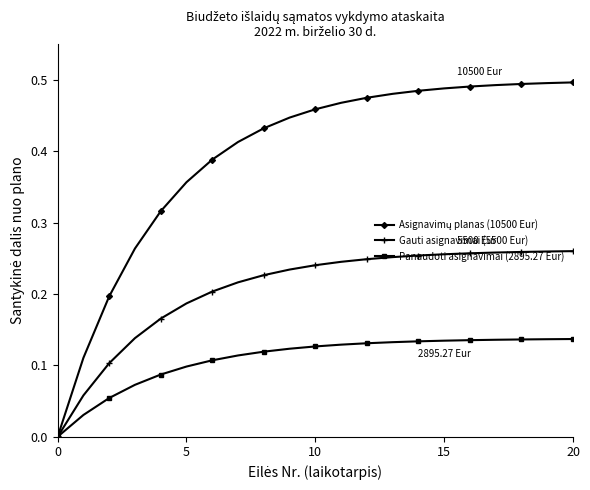

True or false: Asignavimų planas (10500 Eur) and Gauti asignavimai (5500 Eur) intersect in this chart.

False